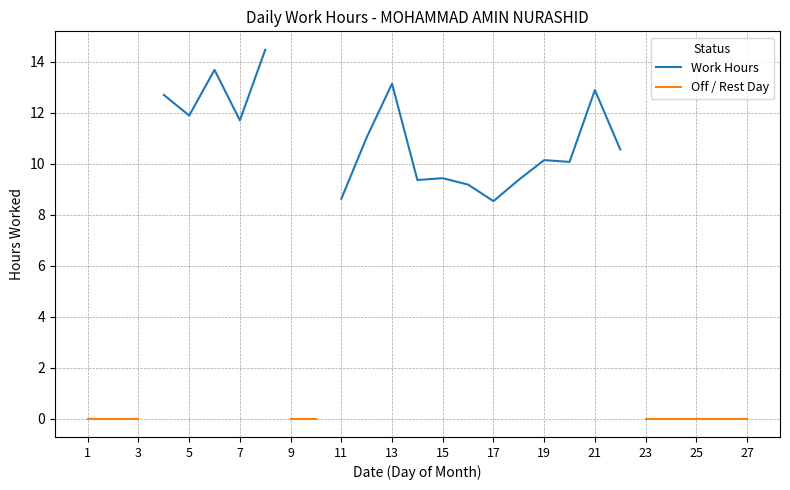

Is this an area chart (filled region under the line)?

No